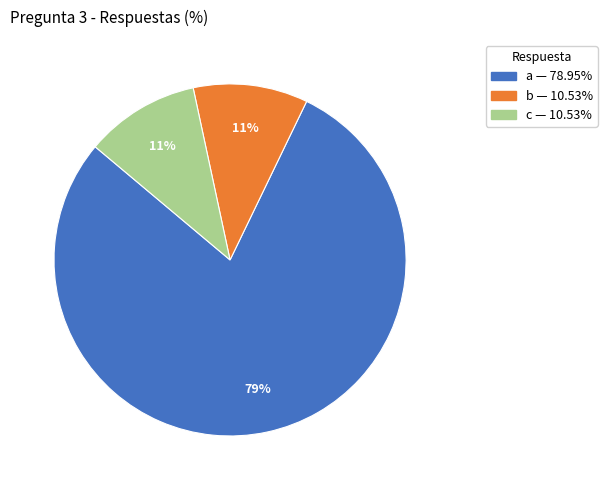

To the nearest percent, what is the average slice percentage?

33%